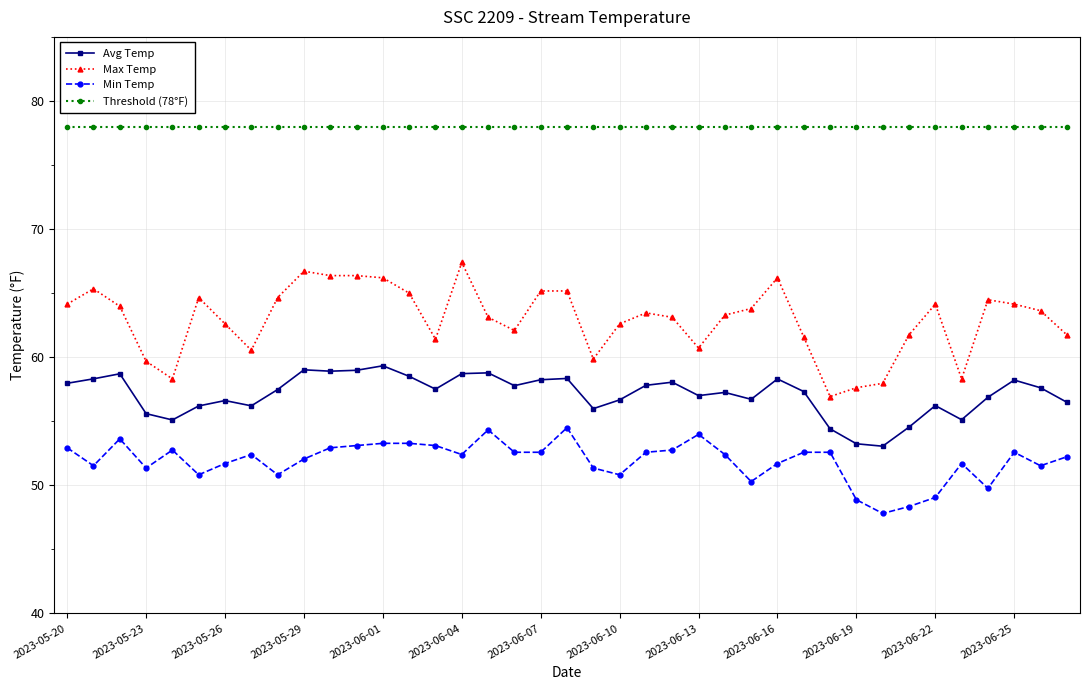

Which series has the largest total across all categories?

Threshold (78°F)